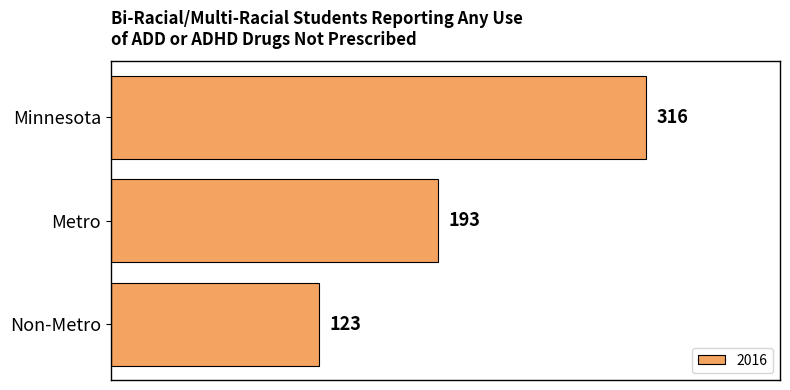

Reading top to bottom, list all the values displayed in this chart.

Minnesota=316	Metro=193	Non-Metro=123